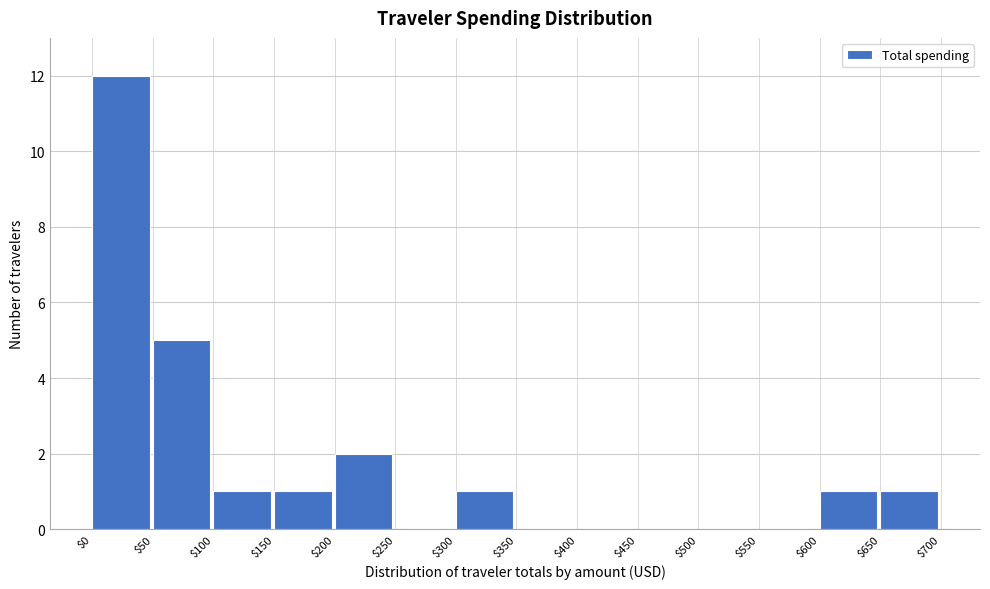

What is the height of the bar covering $200 to $250 on the x-axis? The values are not printed on the chart, so give them approximately, as read against the axis.

2